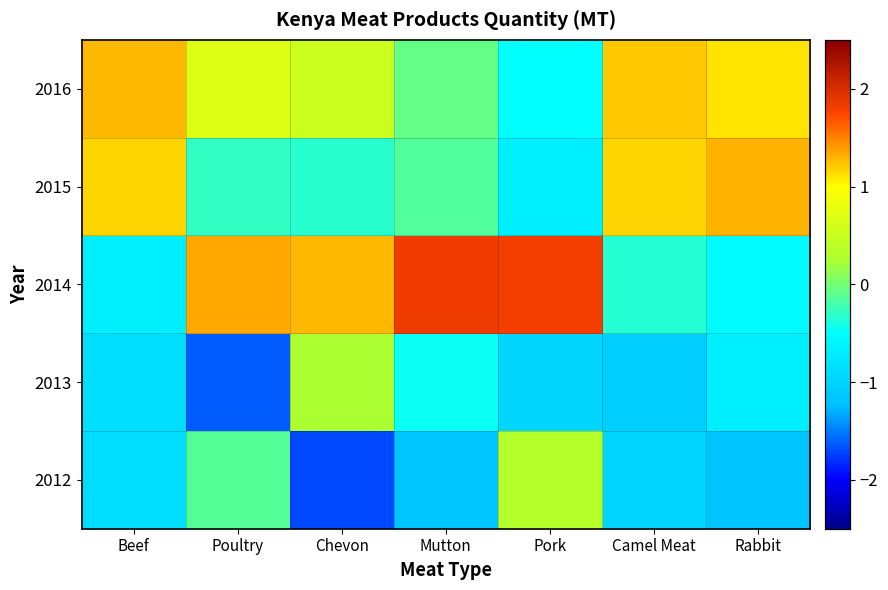

Reading left to right, extract all data points from this chart.

2012: Beef=-0.9	Poultry=-0.1	Chevon=-1.7	Mutton=-1.2	Pork=0.3	Camel Meat=-1.0	Rabbit=-1.2
2013: Beef=-0.9	Poultry=-1.6	Chevon=0.3	Mutton=-0.5	Pork=-1.0	Camel Meat=-1.1	Rabbit=-0.7
2014: Beef=-0.7	Poultry=1.3	Chevon=1.3	Mutton=1.8	Pork=1.8	Camel Meat=-0.3	Rabbit=-0.5
2015: Beef=1.2	Poultry=-0.3	Chevon=-0.3	Mutton=-0.1	Pork=-0.7	Camel Meat=1.2	Rabbit=1.3
2016: Beef=1.3	Poultry=0.7	Chevon=0.5	Mutton=-0.1	Pork=-0.5	Camel Meat=1.2	Rabbit=1.1